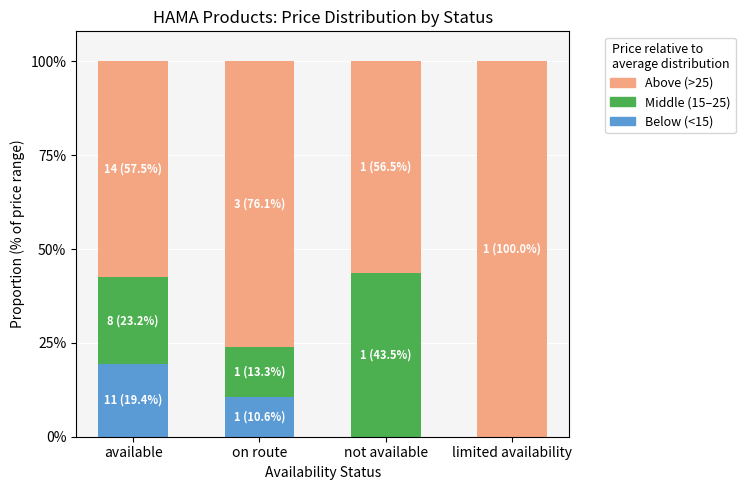

Are the bars grouped side by side (vs. stacked)?

No